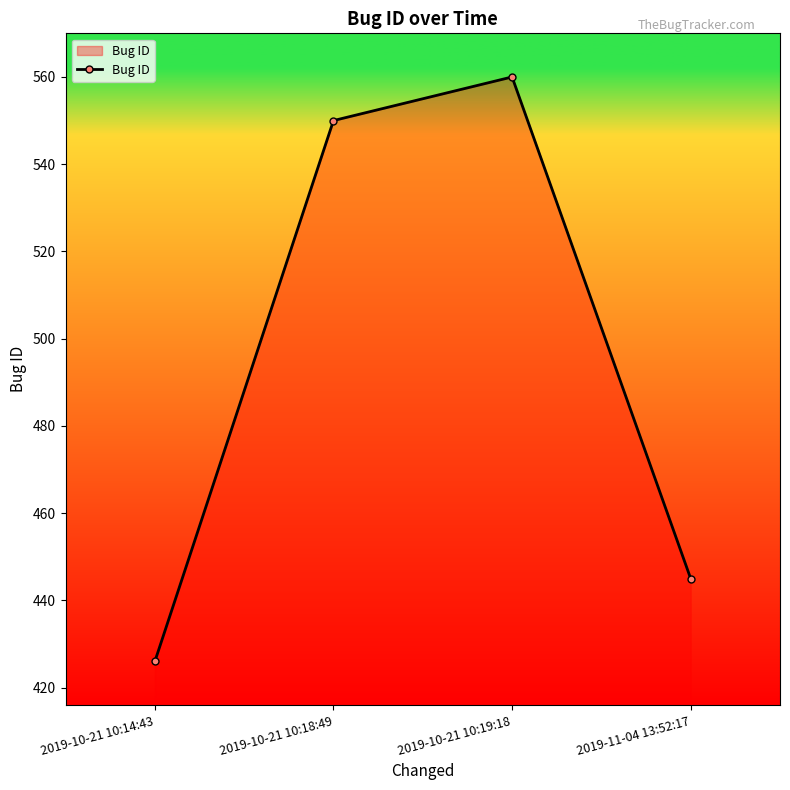

What is the difference between the values at 2019-11-04 13:52:17 and 2019-10-21 10:14:43?

19